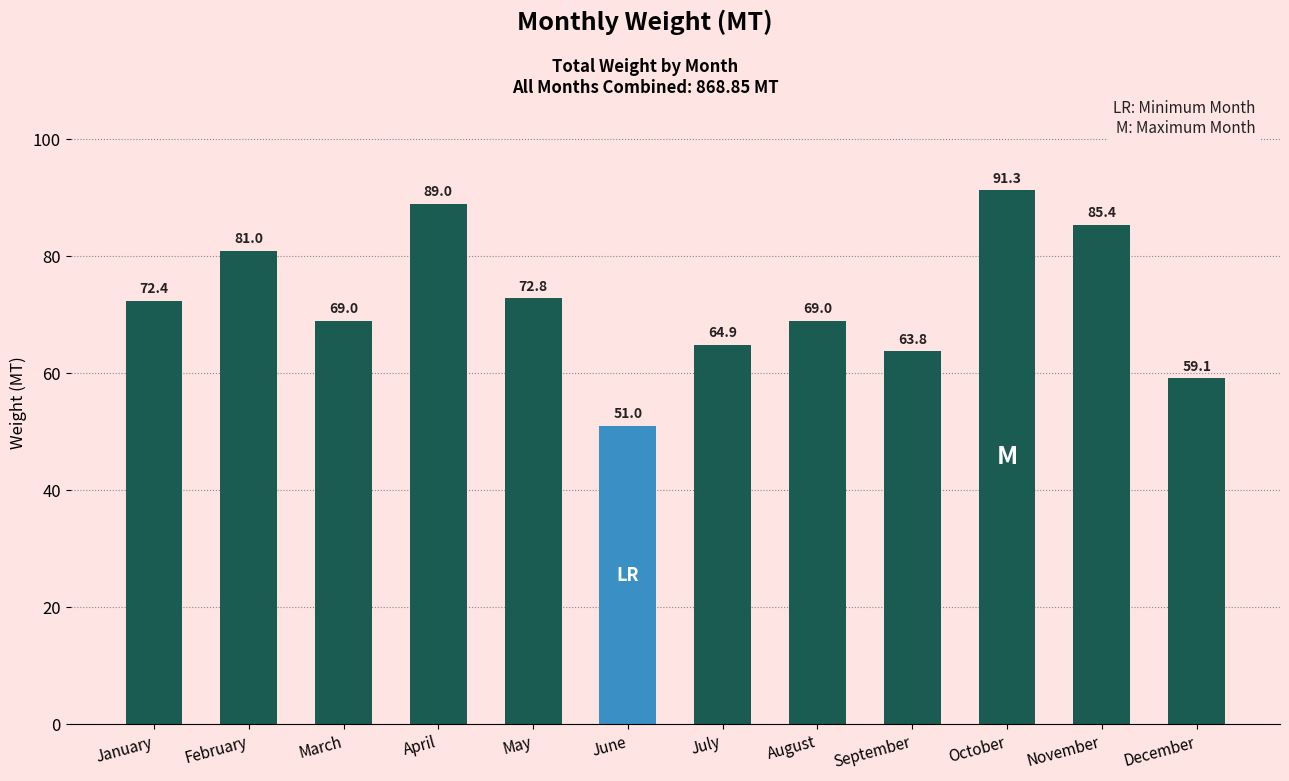

What is the difference between the values at September and October?

27.5